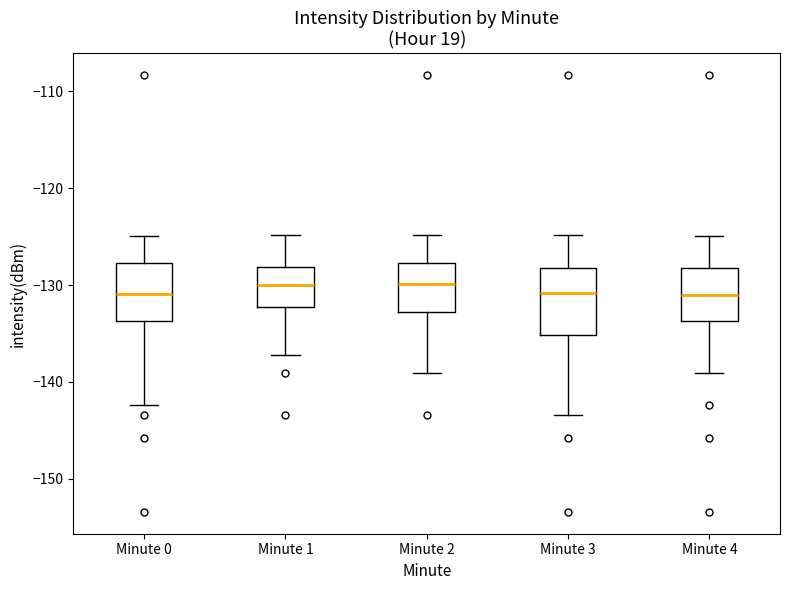

Where is the upper edge of the box for Minute 1 on the y-axis? The values are not printed on the chart, so give them approximately, as read against the axis.

-128